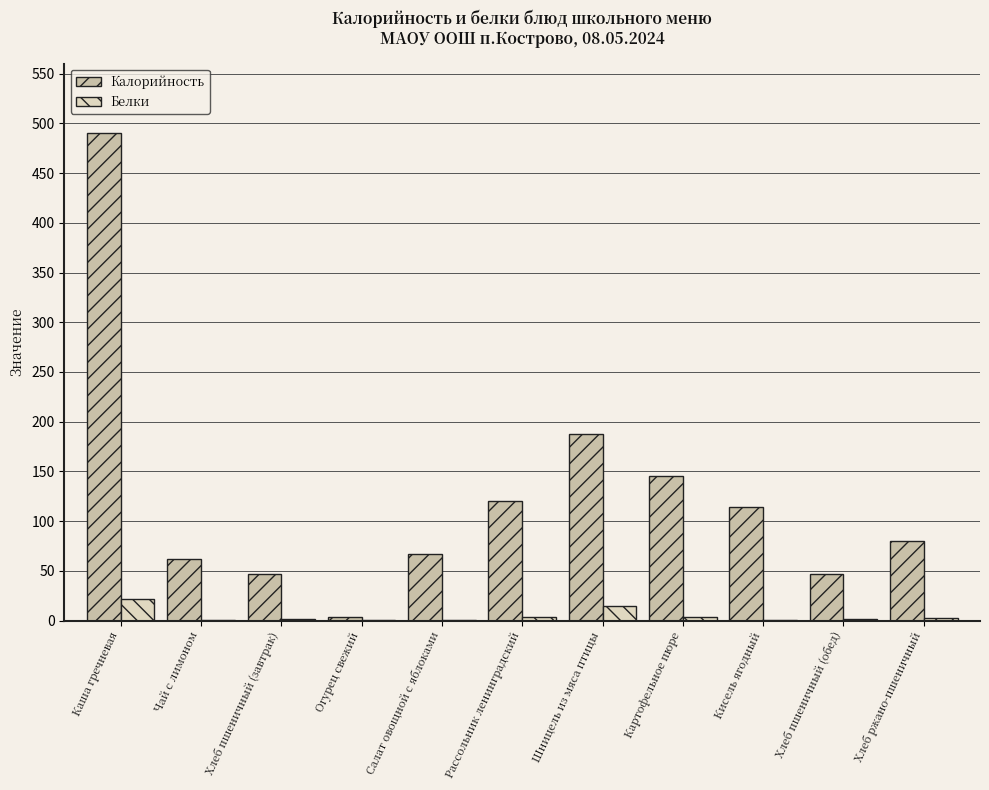

How many groups of bars are there?

11